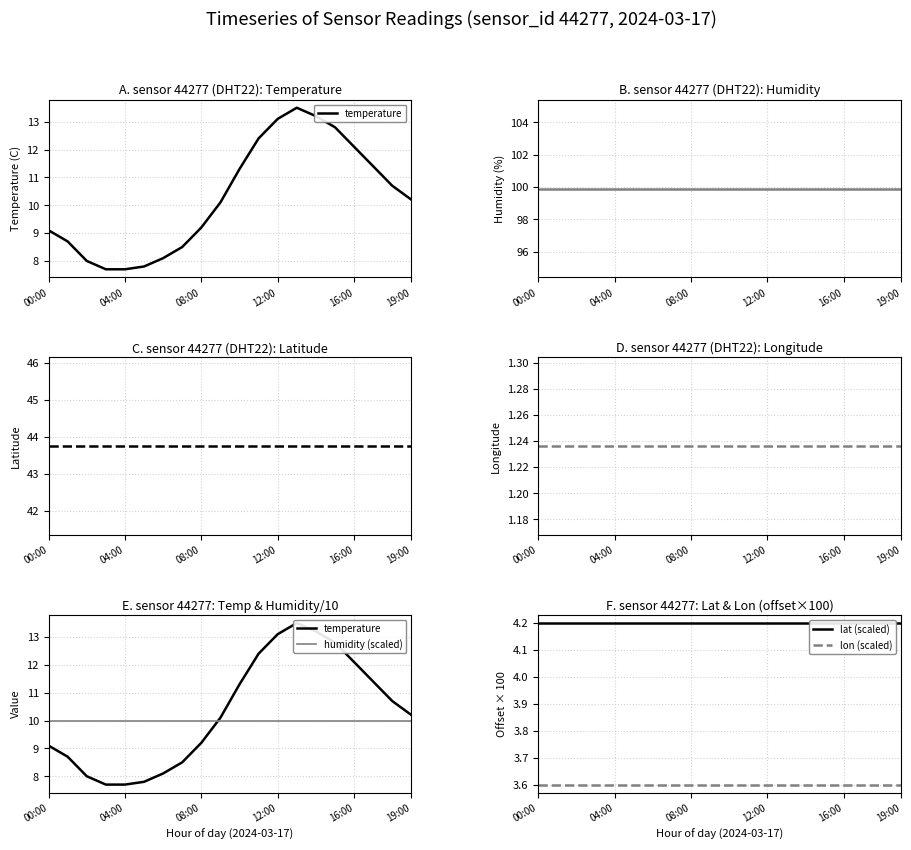

How many lines are shown in the chart?

4